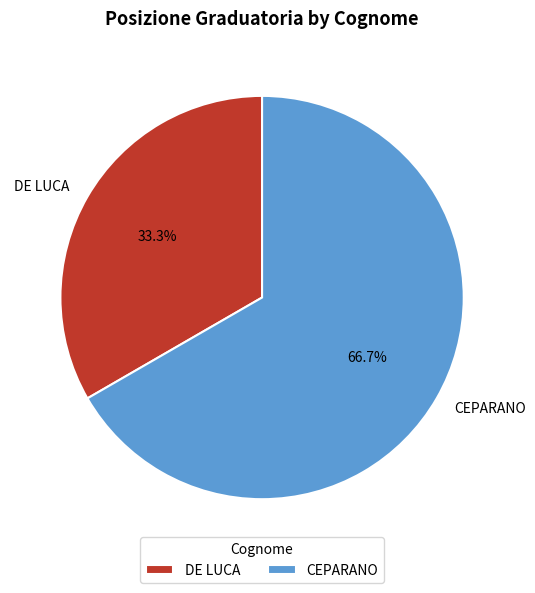

Approximately how many times larger is the value at CEPARANO compared to DE LUCA?

2.0